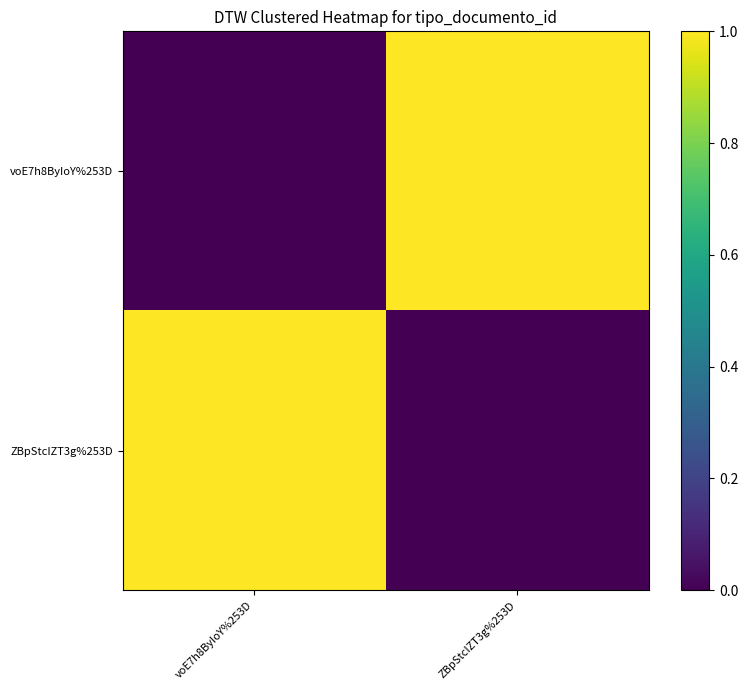

Reading right to left, extract all data points from this chart.

voE7h8ByIoY%253D: ZBpStcIZT3g%253D=1	voE7h8ByIoY%253D=0
ZBpStcIZT3g%253D: ZBpStcIZT3g%253D=0	voE7h8ByIoY%253D=1